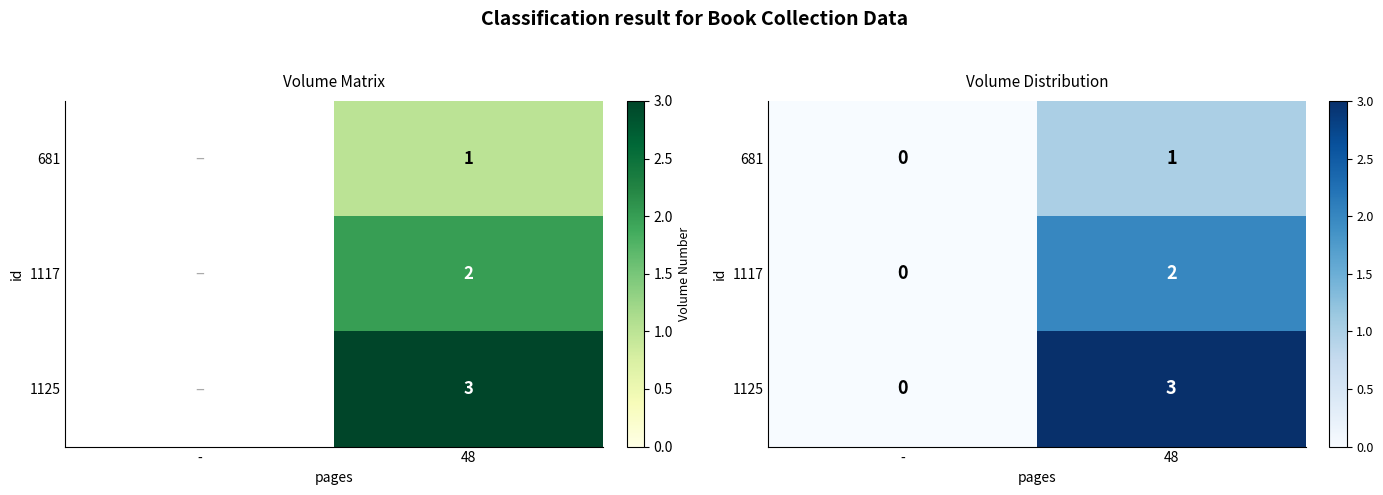

What is the difference between the 1125 values at - and 48?

3